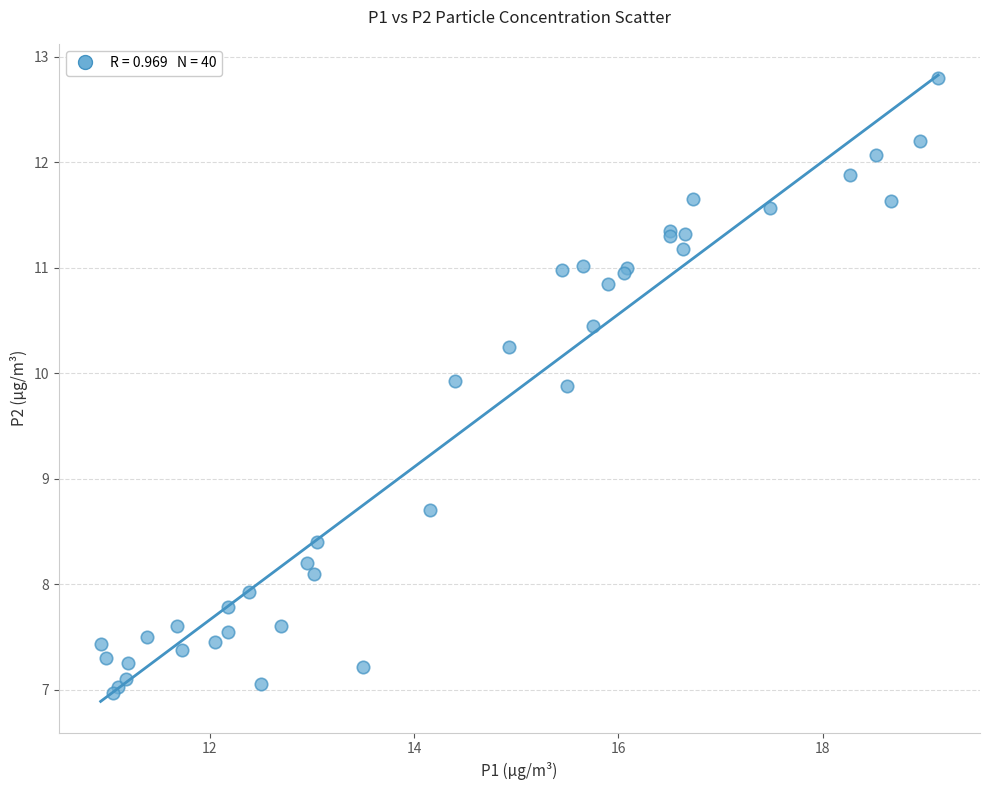

What Y value in the scatter plot is closest to 9?

8.7